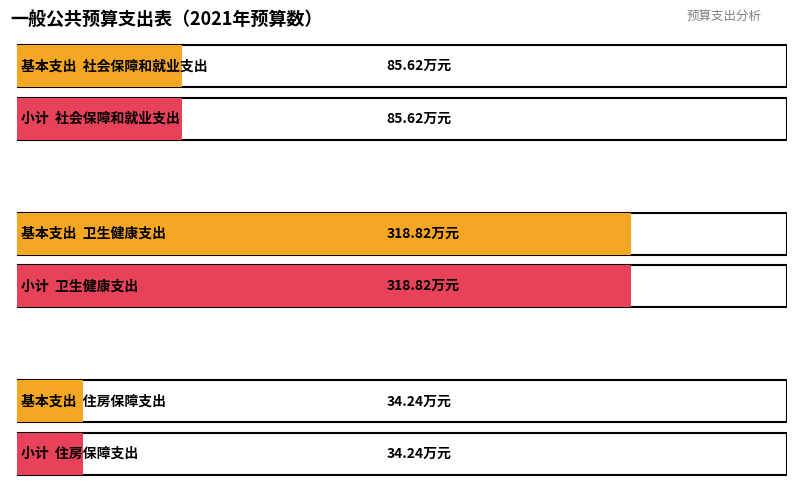

Between 社会保障和就业支出 and 住房保障支出, which series saw the biggest shift?

基本支出